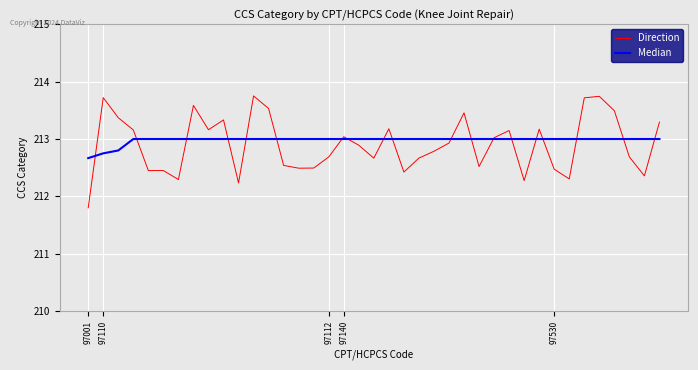

How many series are shown in this chart?

2